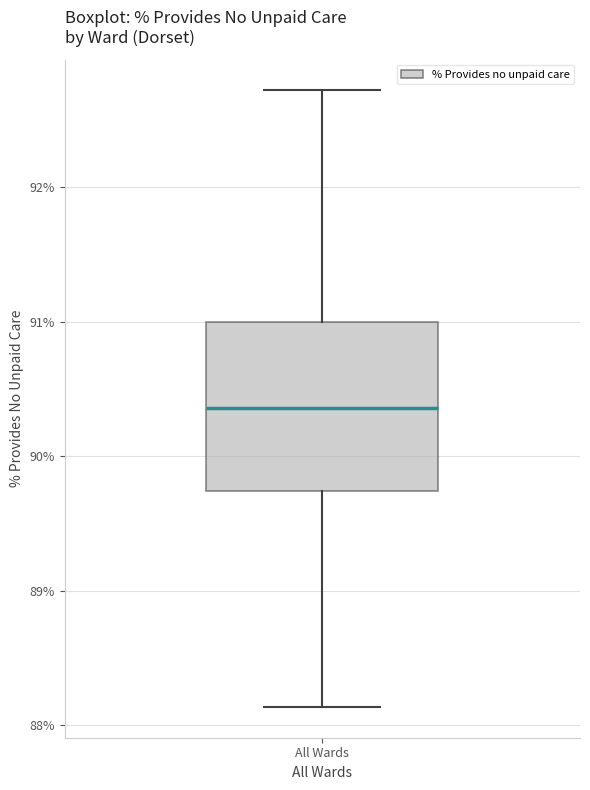

Transcribe this box plot: give where the median line is, the range the box spans, and where the two whiskers end, as read against the y-axis. The values are not printed on the chart, so give them approximately, as read against the axis.

median 90.4, box 89.7 to 91.0, whiskers 88.1 to 92.7